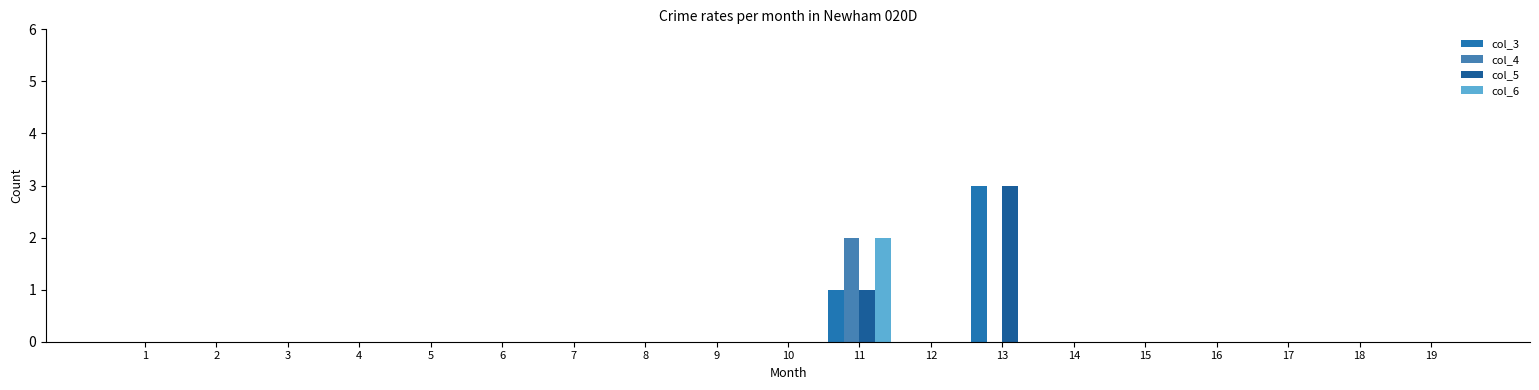

Rank the series by their maximum value, from highest to lowest.

col_3, col_5, col_4, col_6